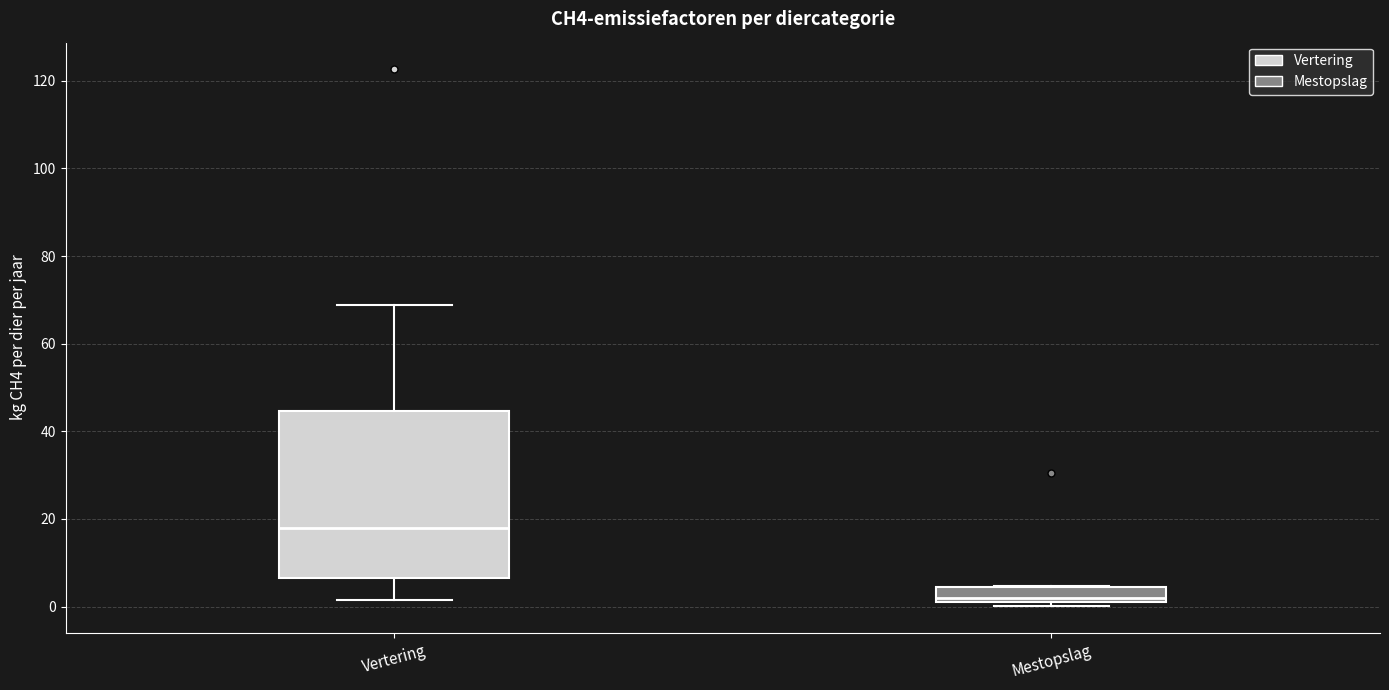

Comparing the boxes themselves (not the whiskers), which one is the tallest?

Vertering